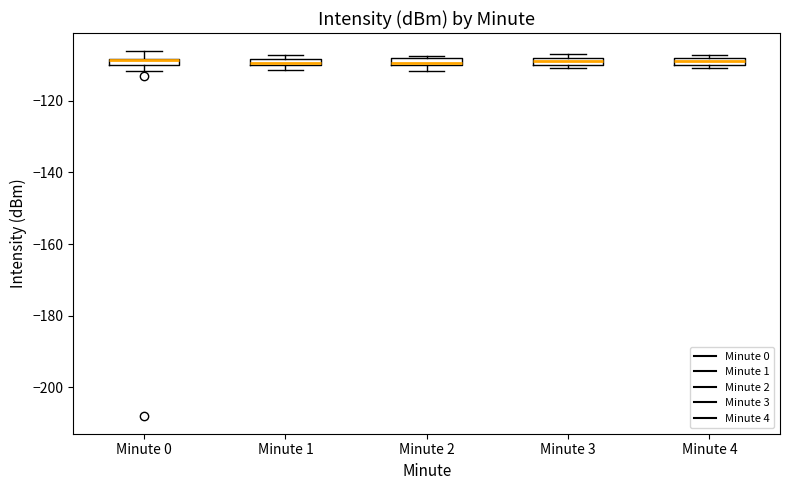

Where does the upper whisker of the box for Minute 0 end on the y-axis? The values are not printed on the chart, so give them approximately, as read against the axis.

-106